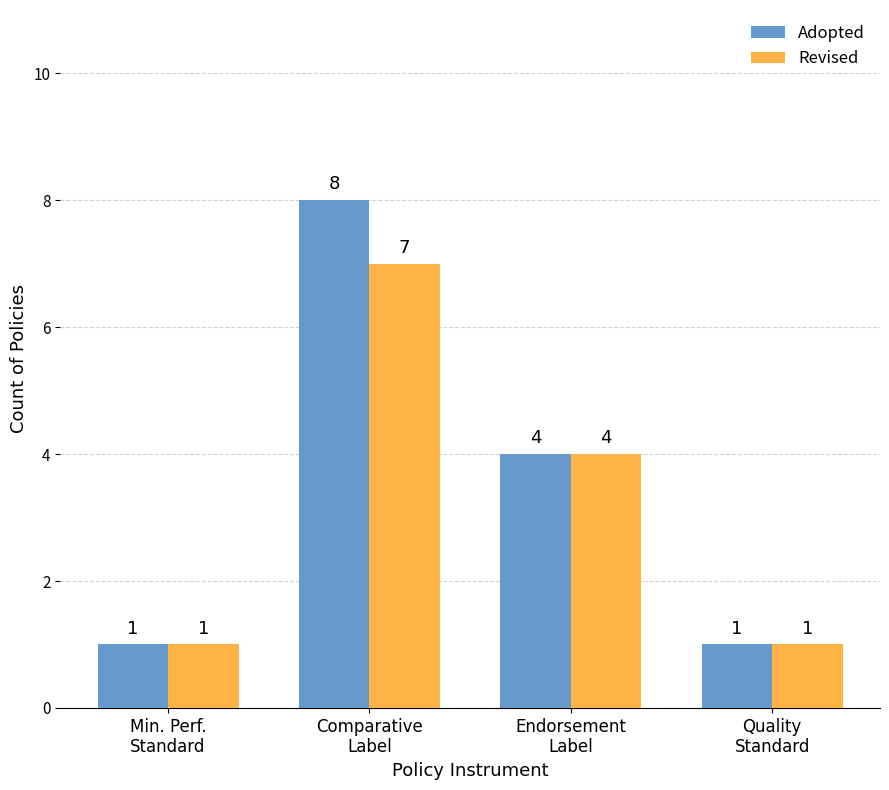

Read the Adopted value at Quality
Standard.

1